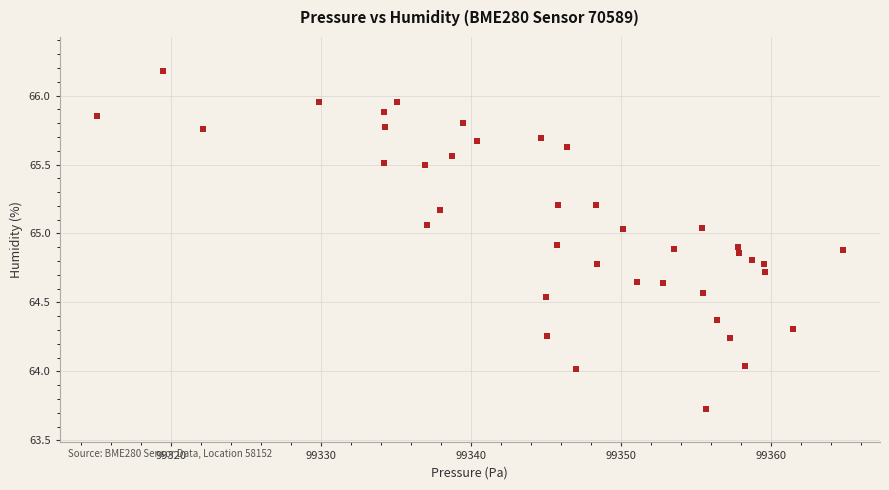

What is the range of X values (max minus min)?

49.8